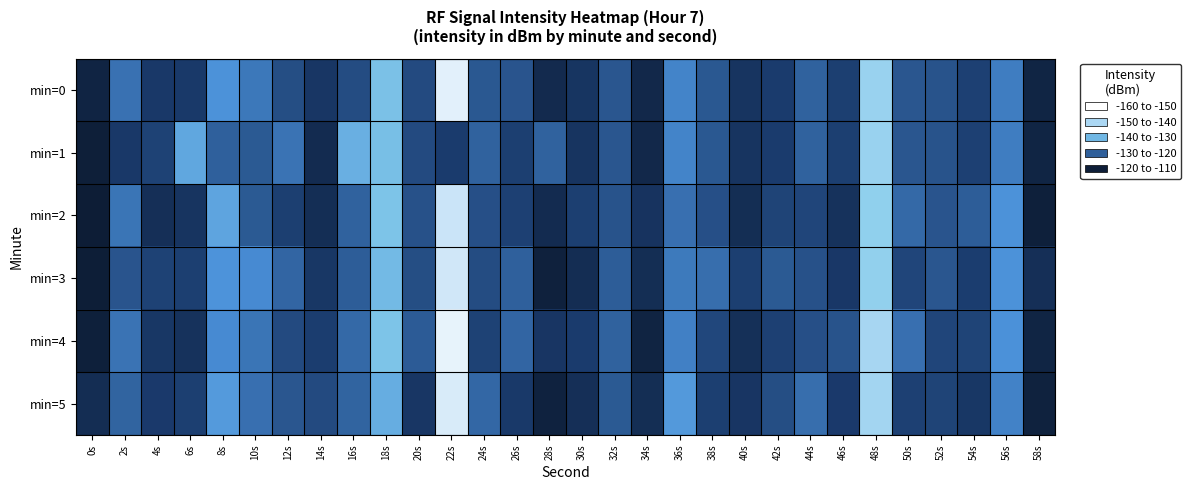

Which has a higher value, 10s or 36s?

10s